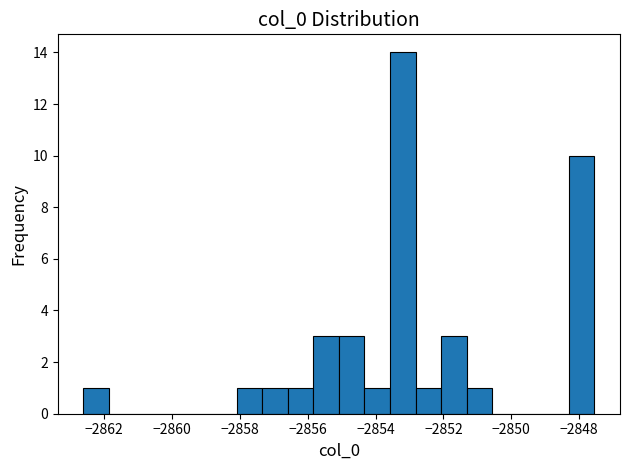

Read against the x-axis, roughly where is the centre of the tallest bar?

-2853.2